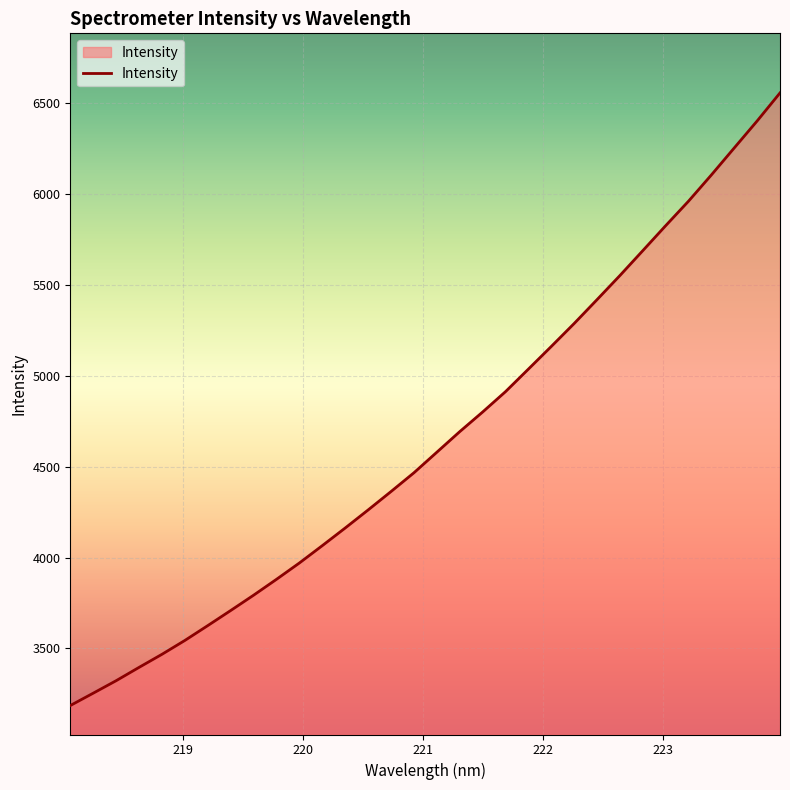

Does the chart display data point markers on the line(s)?

No